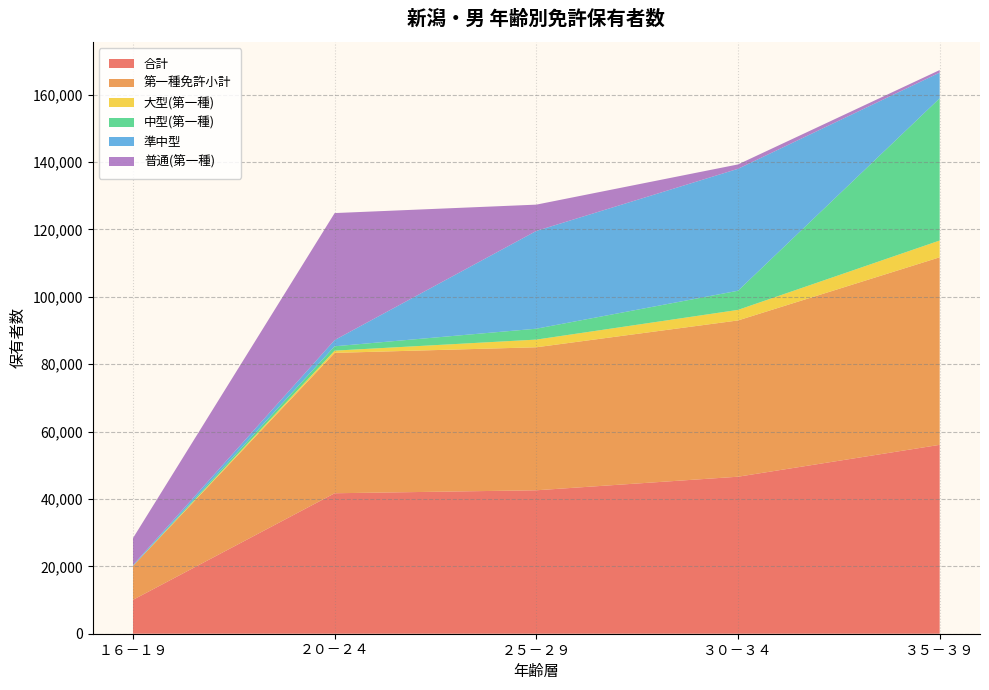

Reading left to right, list all the values displayed in this chart.

合計: １６－１９=10057	２０－２４=41691	２５－２９=42573	３０－３４=46598	３５－３９=56060
第一種免許小計: １６－１９=10057	２０－２４=41661	２５－２９=42441	３０－３４=46381	３５－３９=55659
大型(第一種): １６－１９=4	２０－２４=664	２５－２９=2281	３０－３４=3132	３５－３９=4979
中型(第一種): １６－１９=0	２０－２４=1297	２５－２９=3233	３０－３４=5682	３５－３９=42210
準中型: １６－１９=259	２０－２４=1847	２５－２９=29017	３０－３４=36192	３５－３９=7628
普通(第一種): １６－１９=8002	２０－２４=37686	２５－２９=7804	３０－３４=1295	３５－３９=752